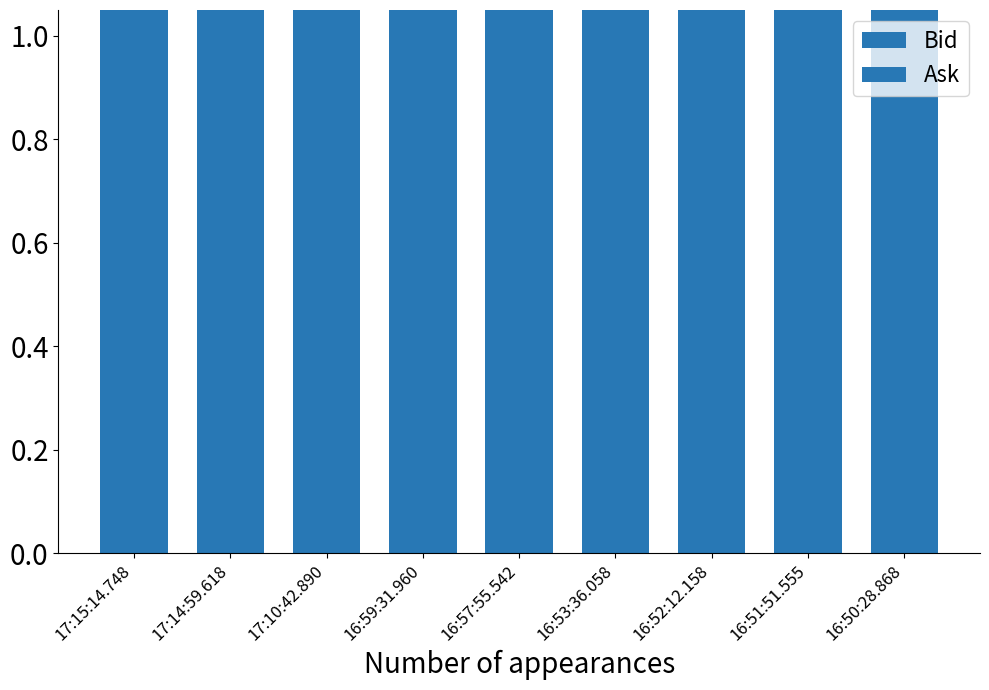

Reading left to right, list all the values displayed in this chart.

Bid: 17:15:14.748=1.5	17:14:59.618=1.5	17:10:42.890=1.5	16:59:31.960=1.5	16:57:55.542=1.5	16:53:36.058=1.5	16:52:12.158=1.5	16:51:51.555=1.5	16:50:28.868=1.5
Ask: 17:15:14.748=1.5	17:14:59.618=1.5	17:10:42.890=1.5	16:59:31.960=1.5	16:57:55.542=1.5	16:53:36.058=1.5	16:52:12.158=1.5	16:51:51.555=1.5	16:50:28.868=1.5